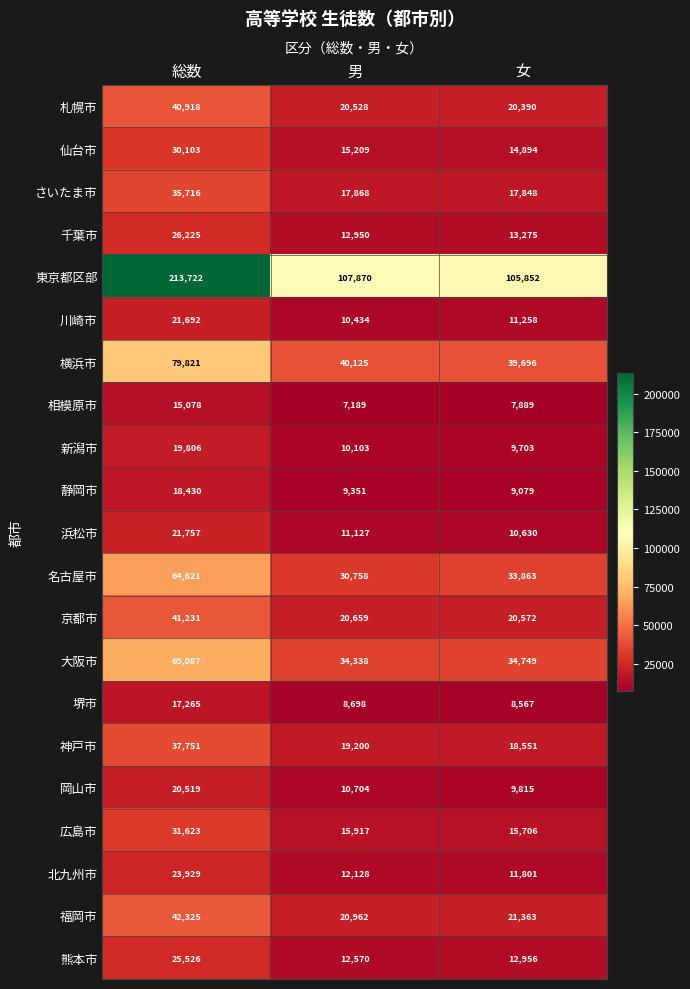

What is the total value across all series at 女?

448457